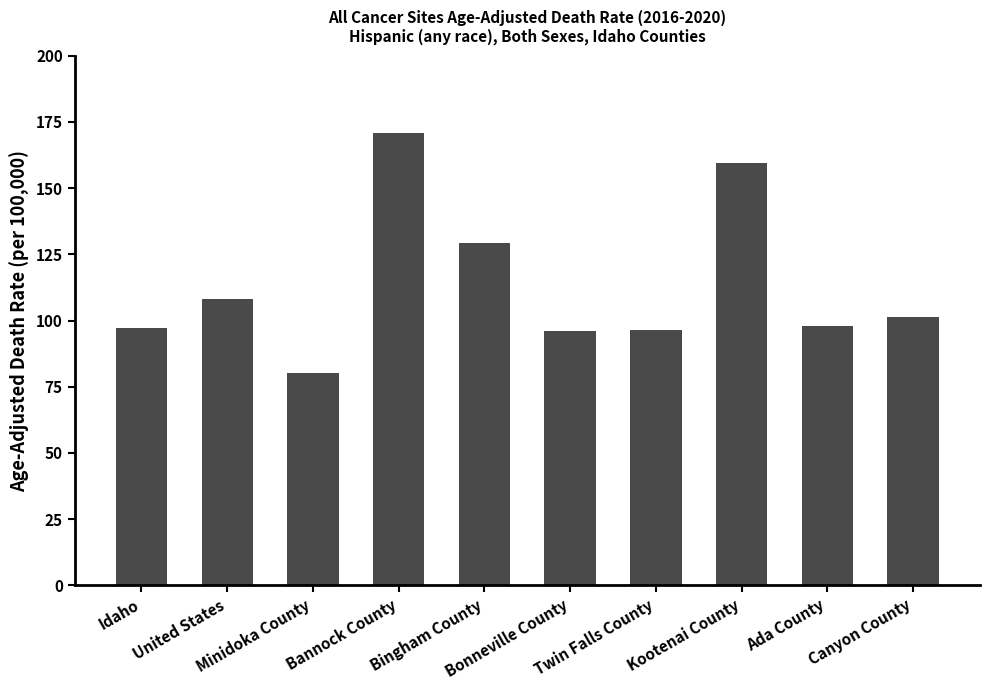

What is the label of the 10th bar from the right?

Idaho